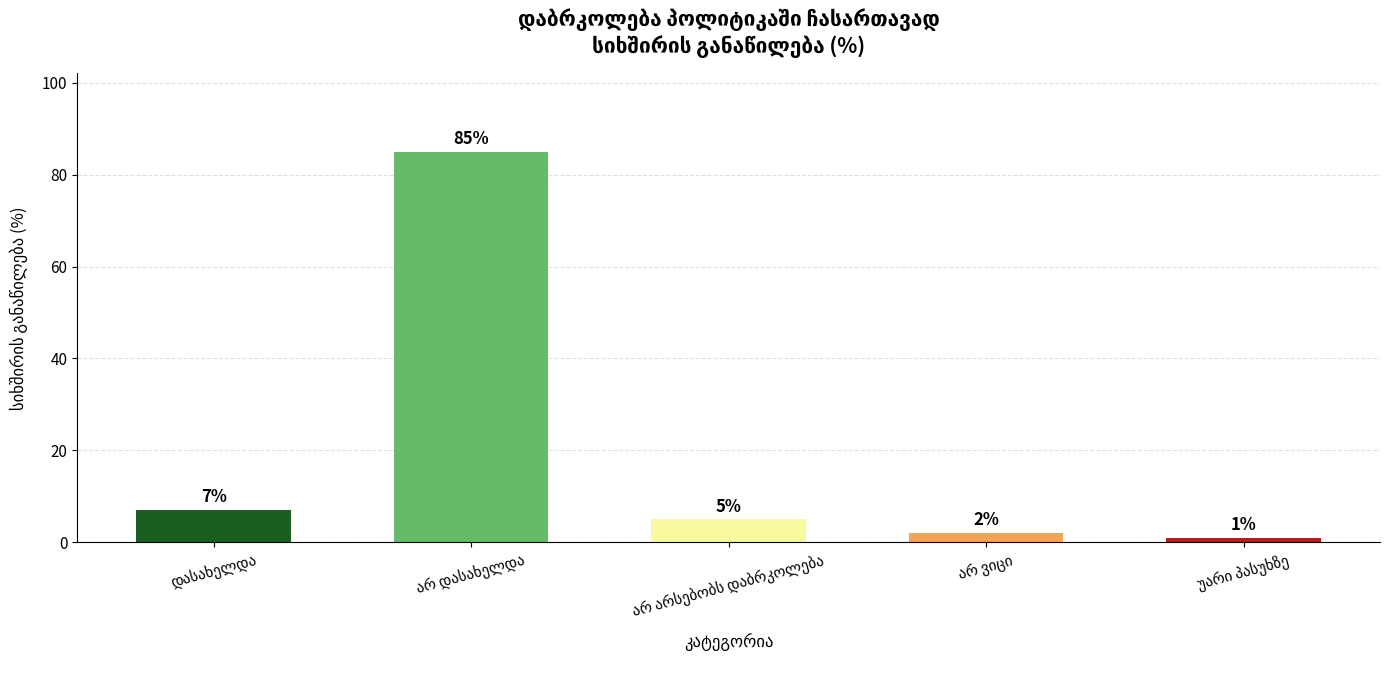

What is the maximum value shown in the chart?

85